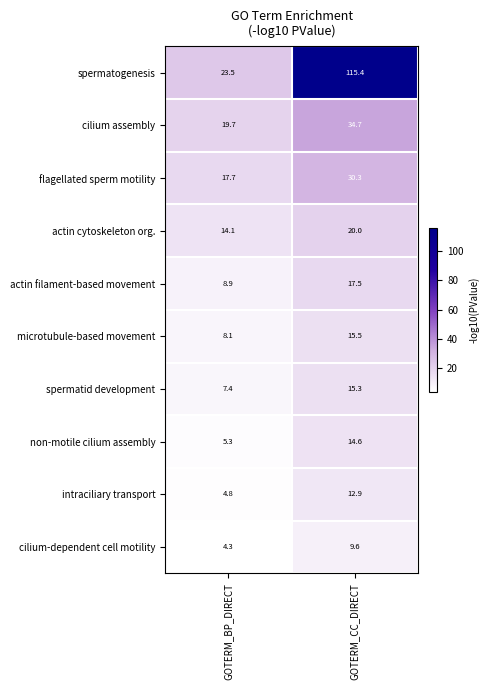

Where does the spermatogenesis series first go above 115?

GOTERM_CC_DIRECT